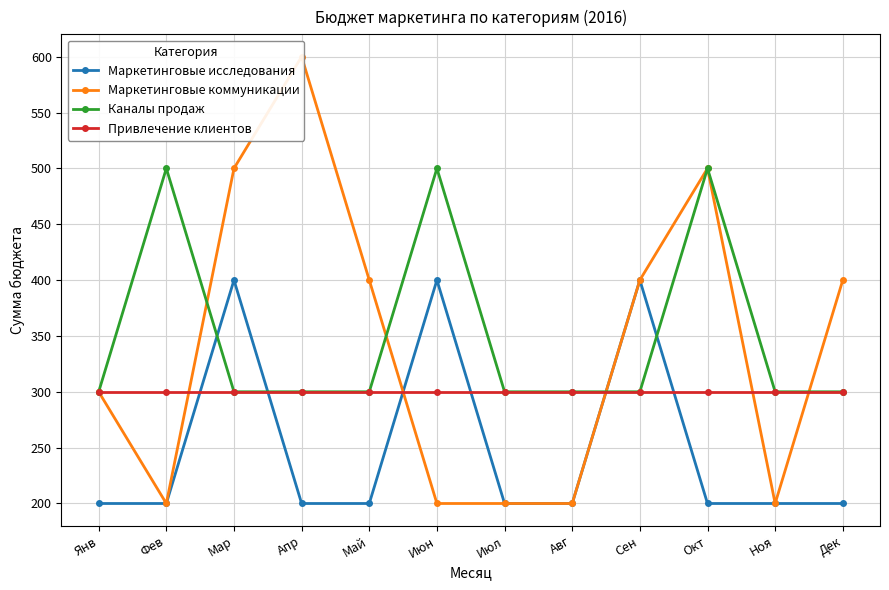

Rank the categories by Привлечение клиентов value from lowest to highest.

Янв, Фев, Мар, Апр, Май, Июн, Июл, Авг, Сен, Окт, Ноя, Дек